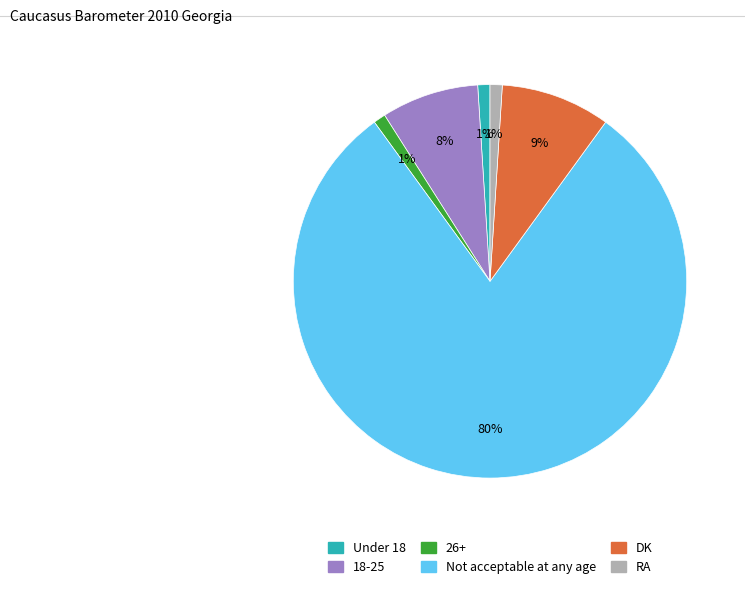

The 26+ slice represents 1% of the pie. True or false?

True